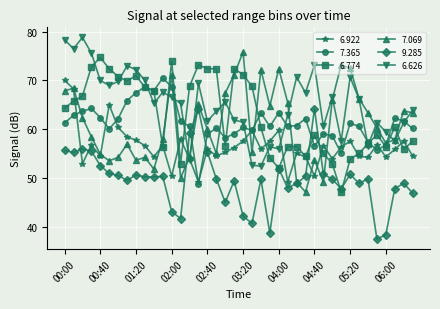

Rank the series by their maximum value, from lowest to highest.

9.285, 6.922, 7.365, 6.774, 7.069, 6.626